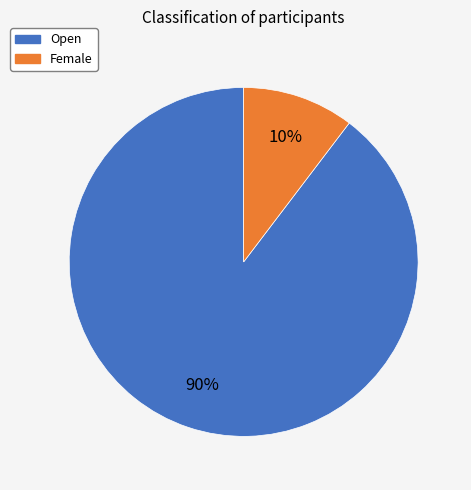

What is the smallest slice in the pie chart?

Female